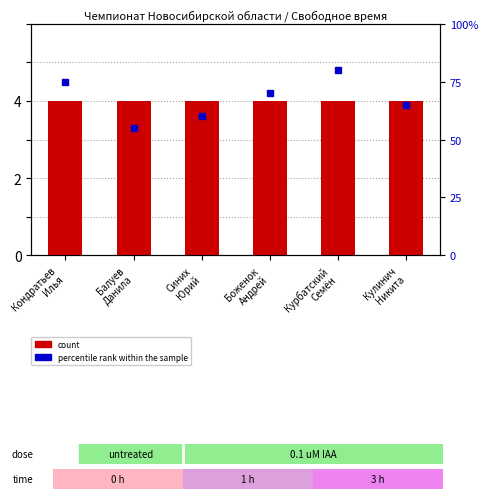

List the series in order of their peak value, lowest first.

count, percentile rank within the sample